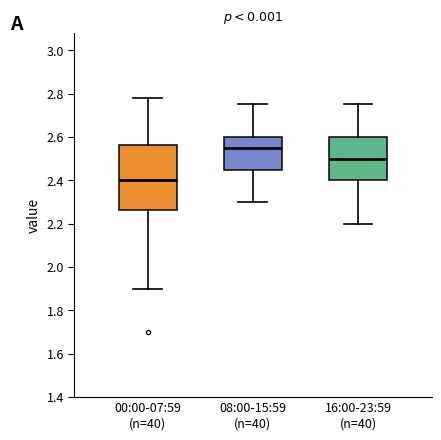

Which box has the lowest median line?

00:00-07:59 (n=40)